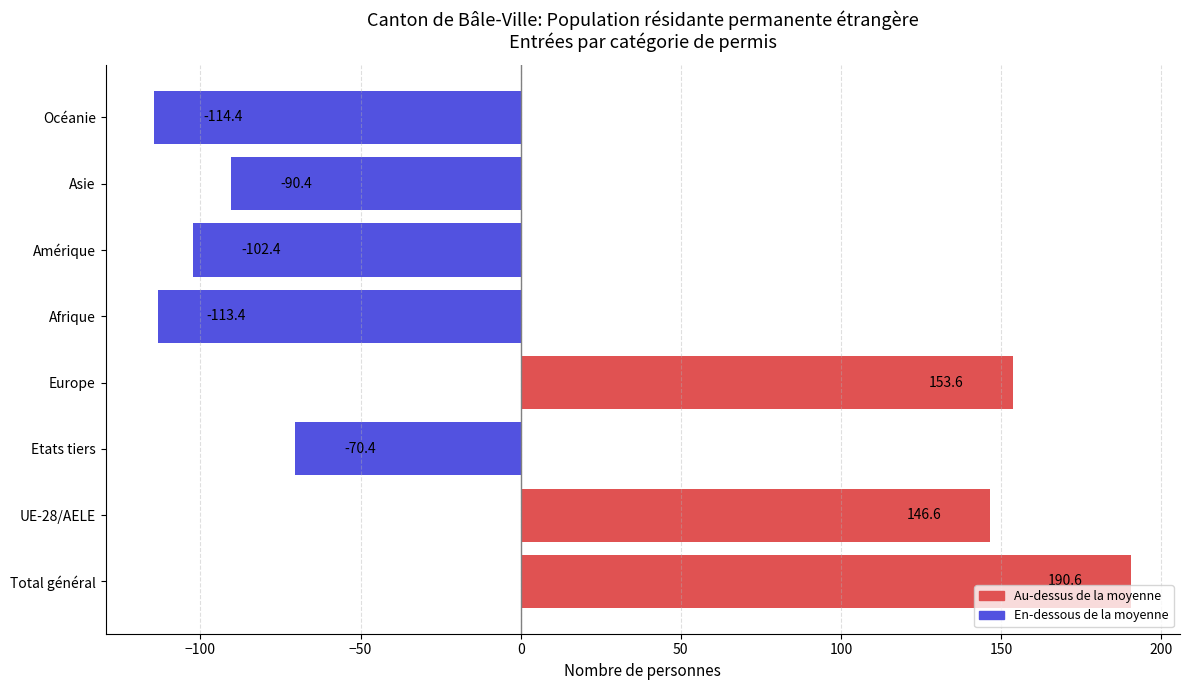

True or false: the data shows 146.6 at UE-28/AELE.

True